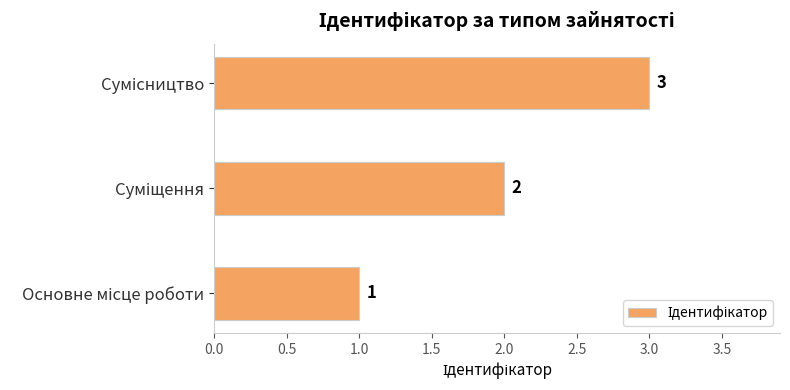

How many values are between 1 and 3?

3